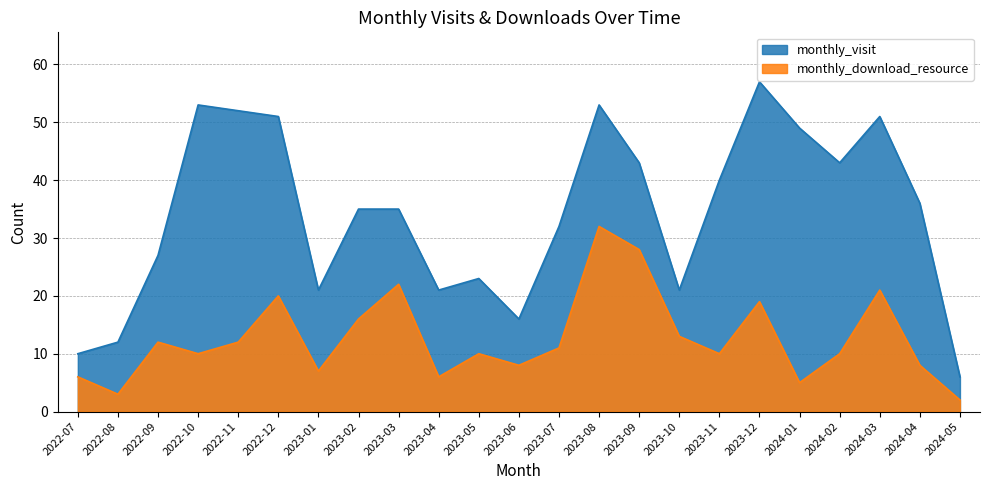

What is the difference between the second highest and second lowest values in the monthly_visit series?

43